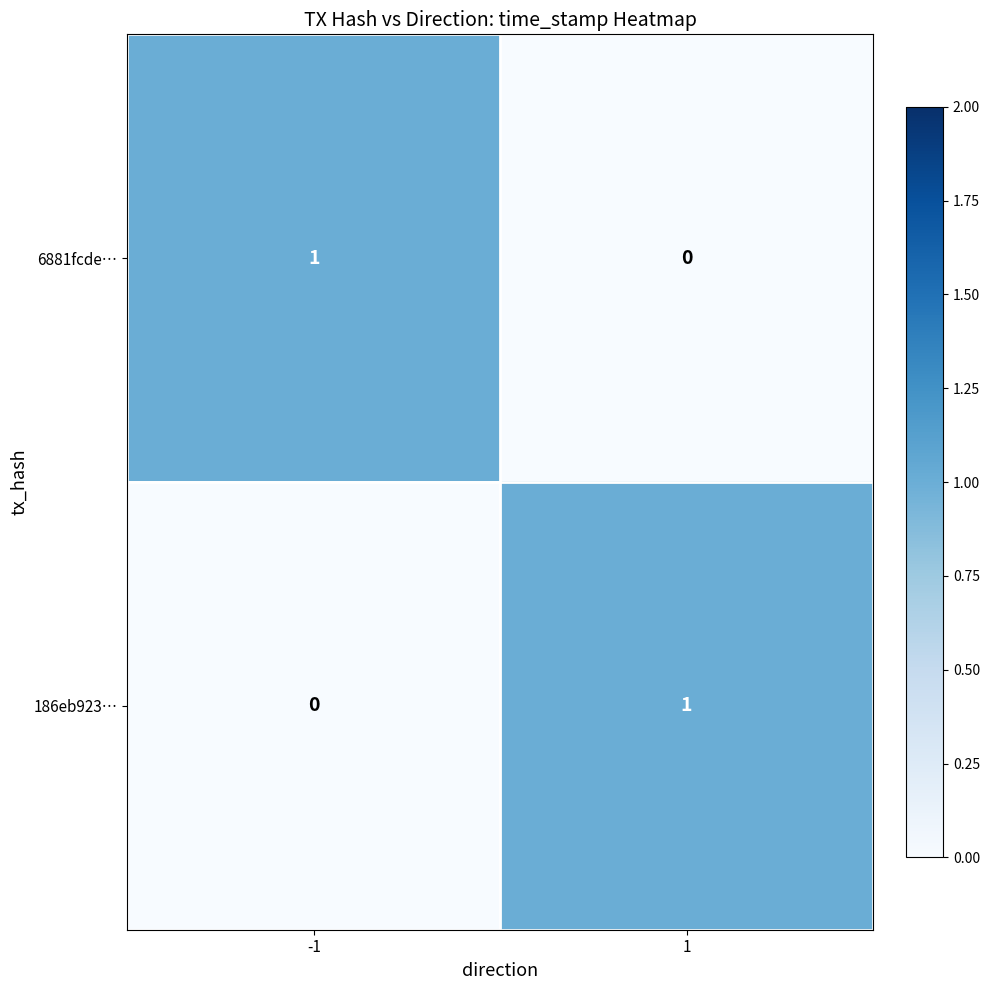

List the labels in order of 6881fcde… value, largest first.

-1, 1